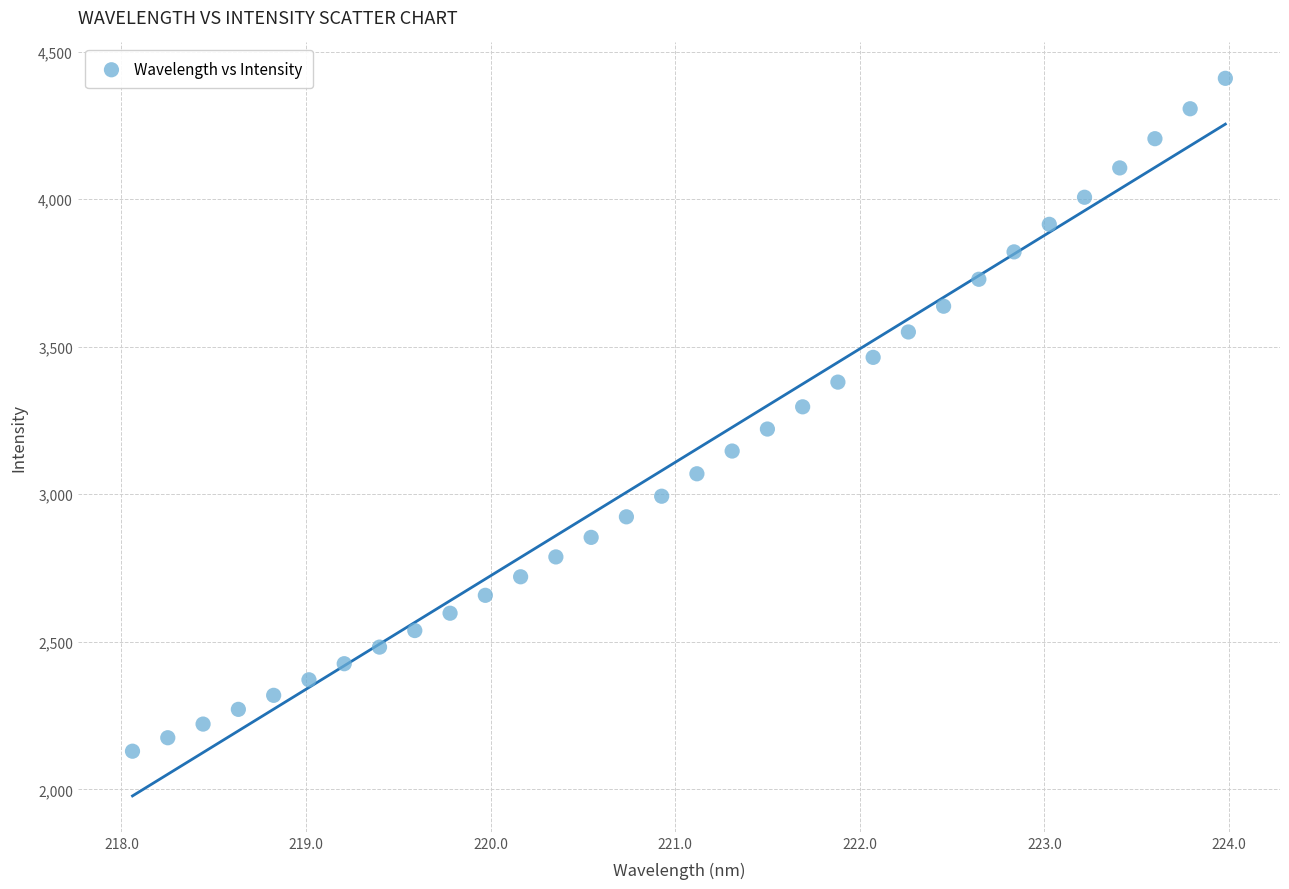

What is the range of X values (max minus min)?

5.9